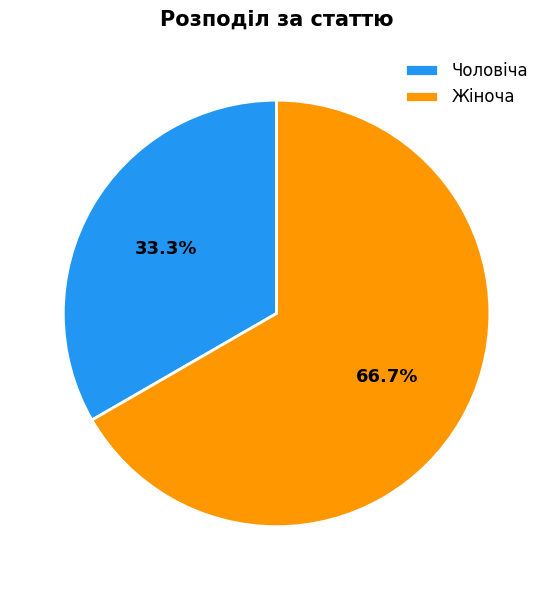

What is the ratio of the value at Жіноча to the value at Чоловіча?

2.0